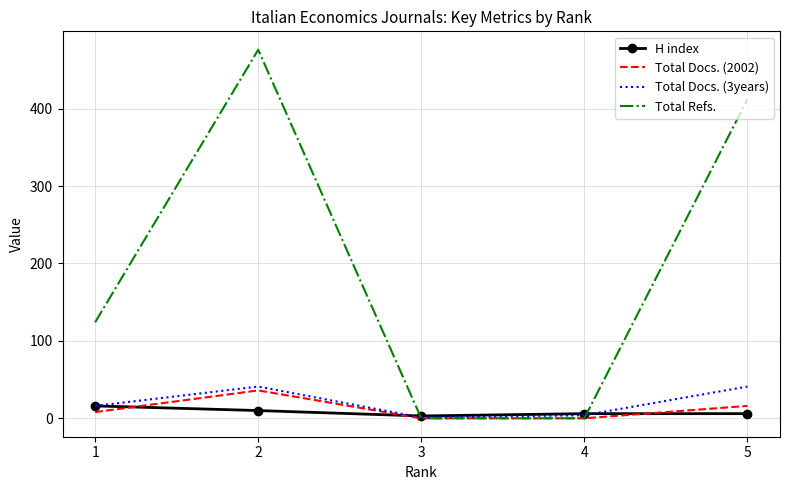

What is the maximum value shown in the chart?

476